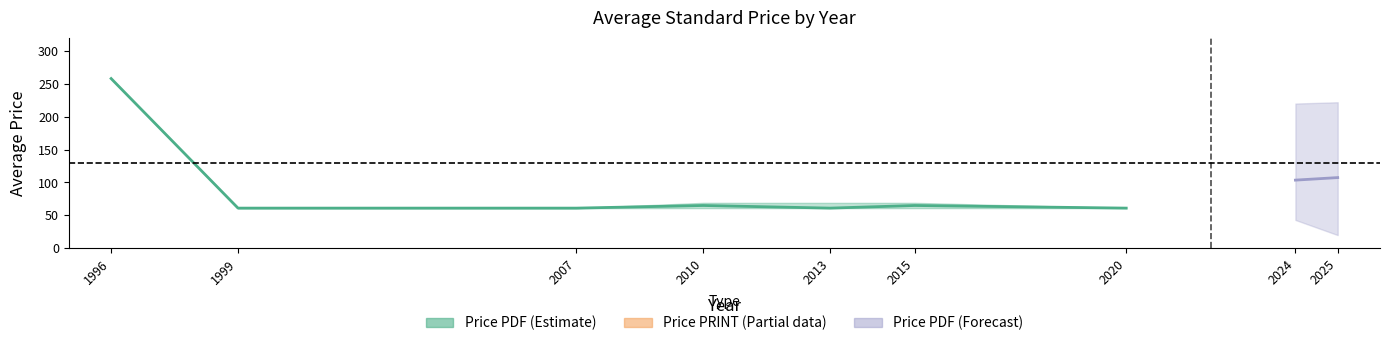

Between 2007 and 2020, which is larger?

2007